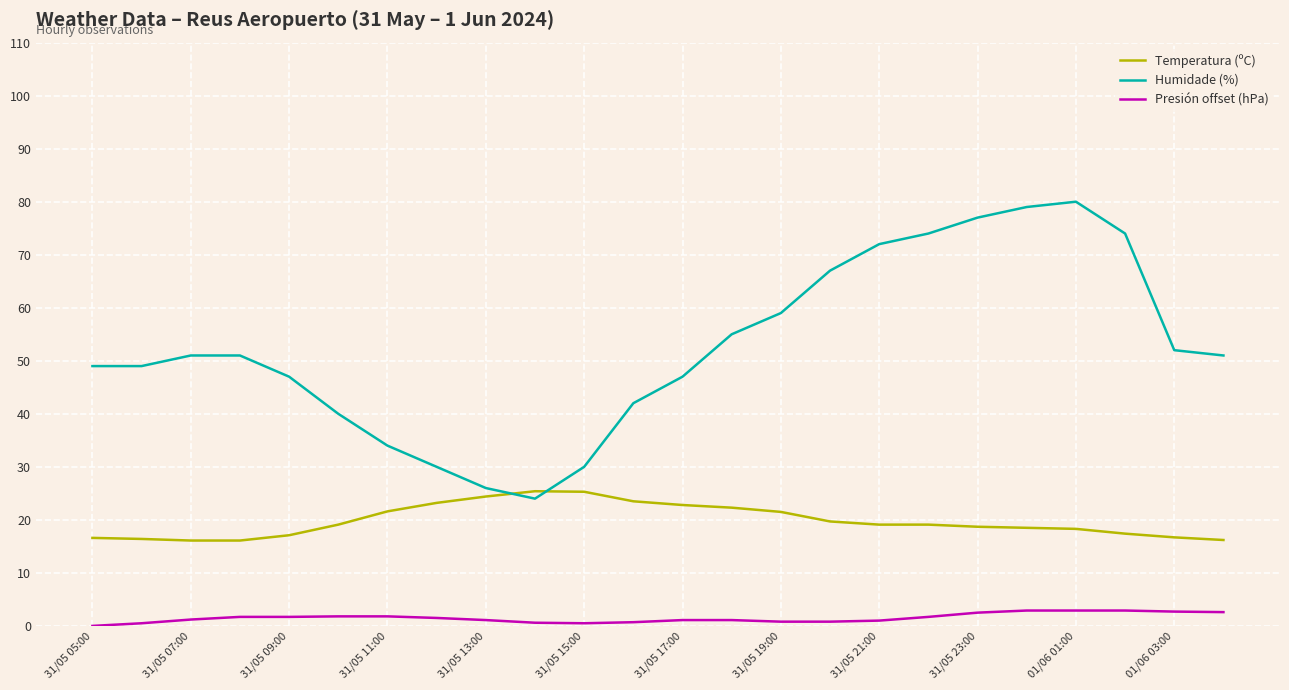

What is the difference between the second highest and minimum values in the Humidade (%) series?

55.0